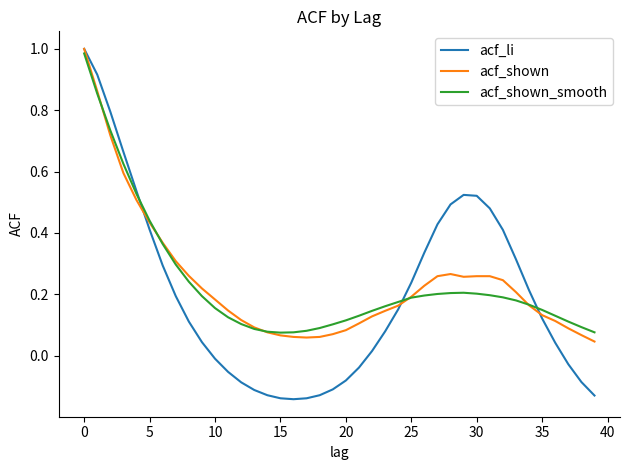

Which series has the widest spread of values?

acf_li